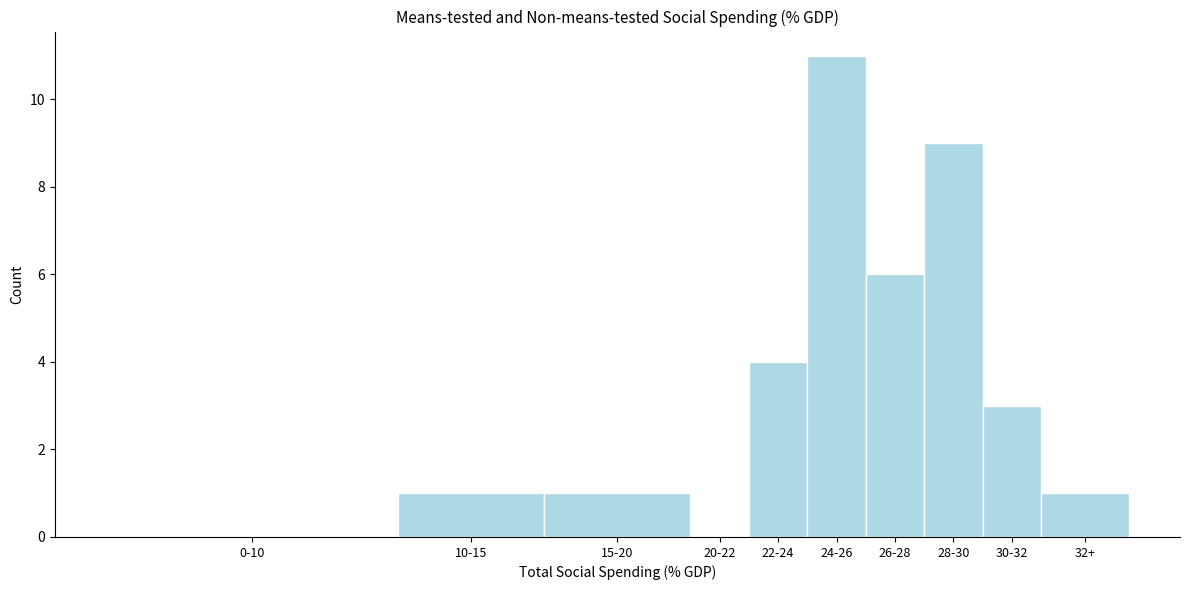

Reading right to left, transcribe all the data shown in this chart.

32+=1	30-32=3	28-30=9	26-28=6	24-26=11	22-24=4	20-22=0	15-20=1	10-15=1	0-10=0